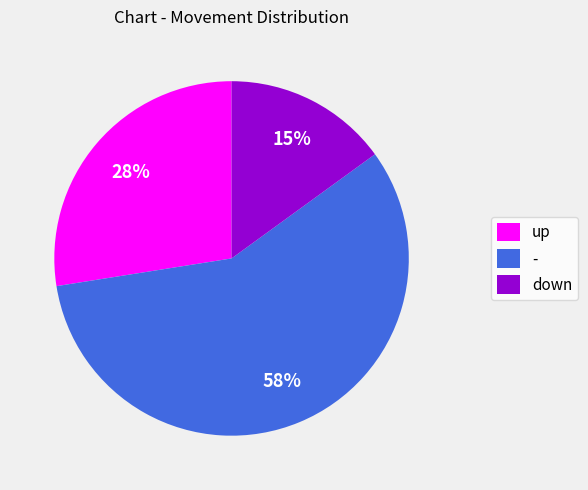

Which slice represents more than half of the pie?

-